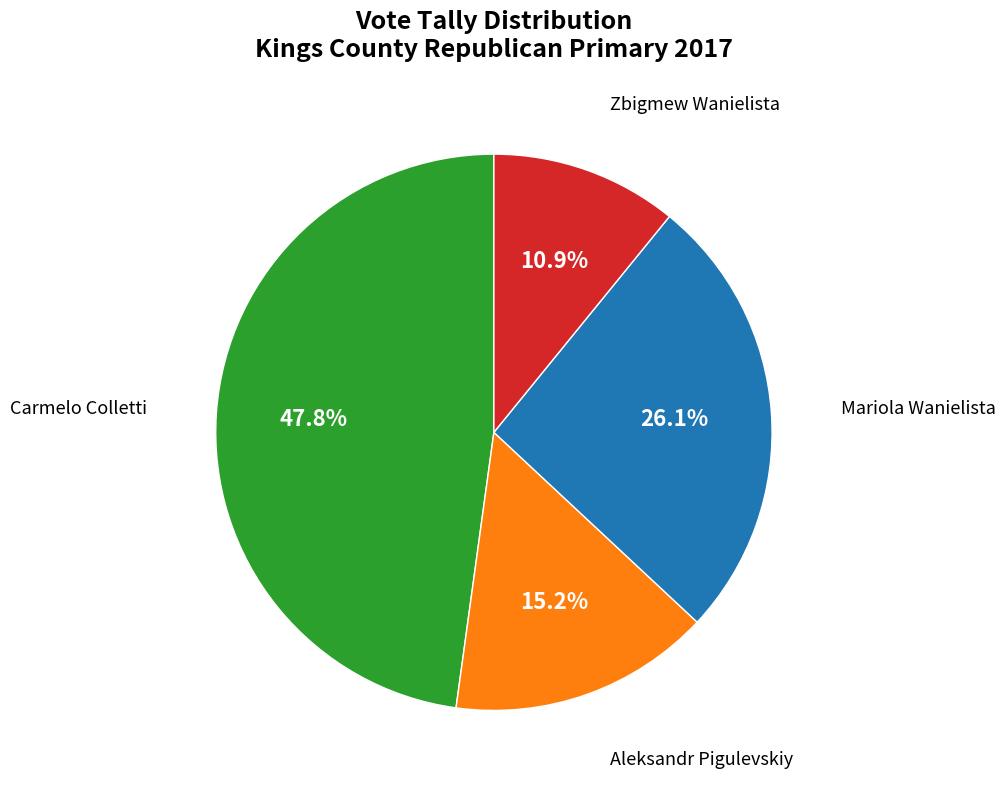

Is there a majority slice in this chart?

No